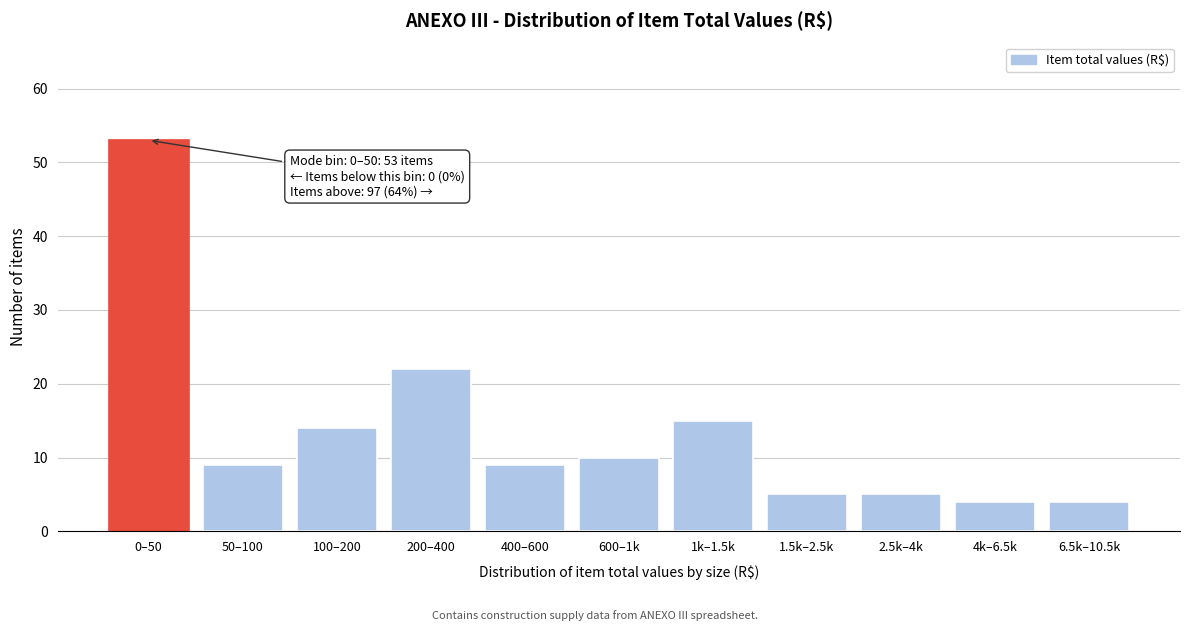

Reading left to right, extract all data points from this chart.

0–50=53	50–100=9	100–200=14	200–400=22	400–600=9	600–1k=10	1k–1.5k=15	1.5k–2.5k=5	2.5k–4k=5	4k–6.5k=4	6.5k–10.5k=4